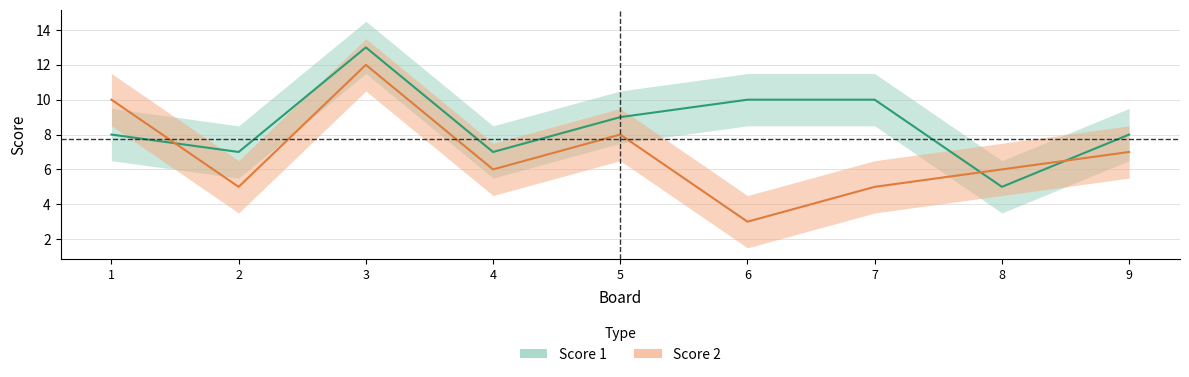

Between 5 and 9, which series saw the biggest shift?

Score 1